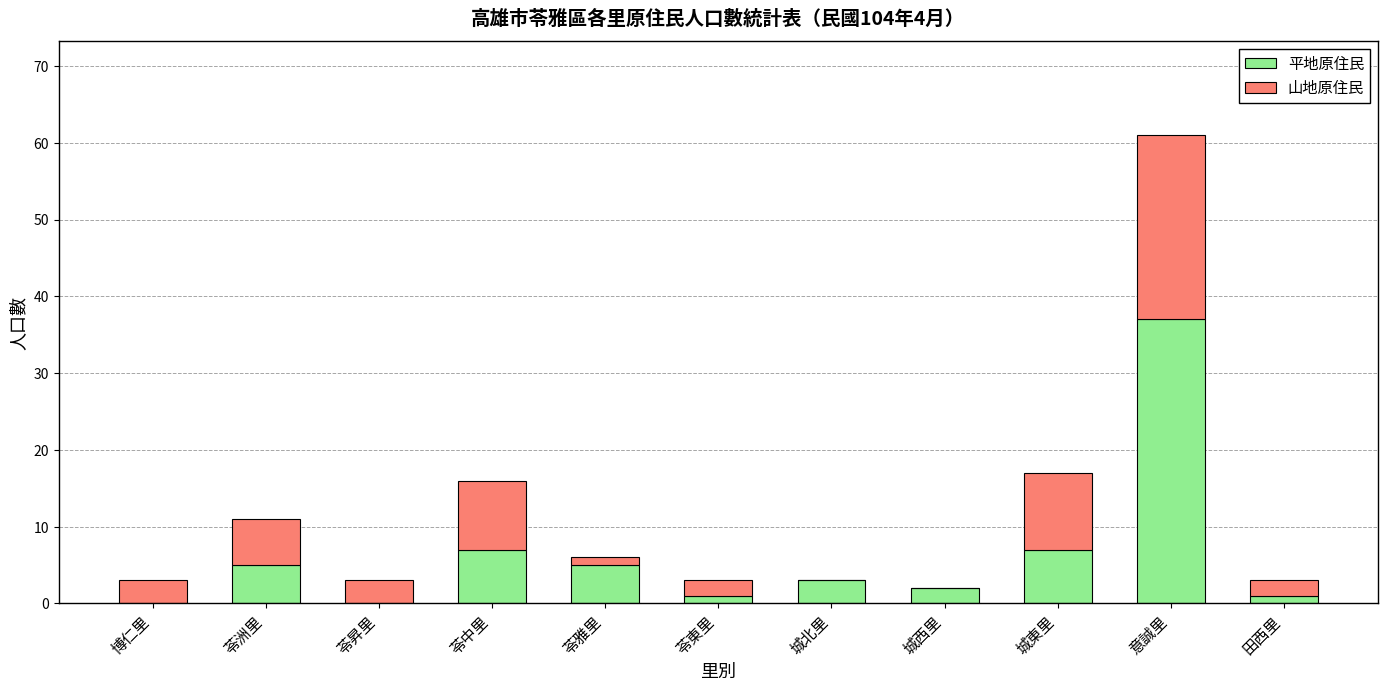

At which category is the sum across all series the highest?

意誠里